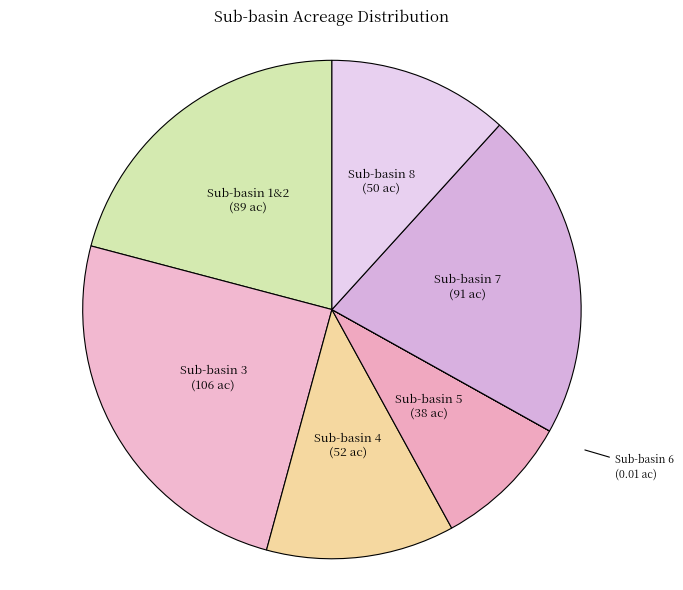

Count the number of slices in the pie.

7